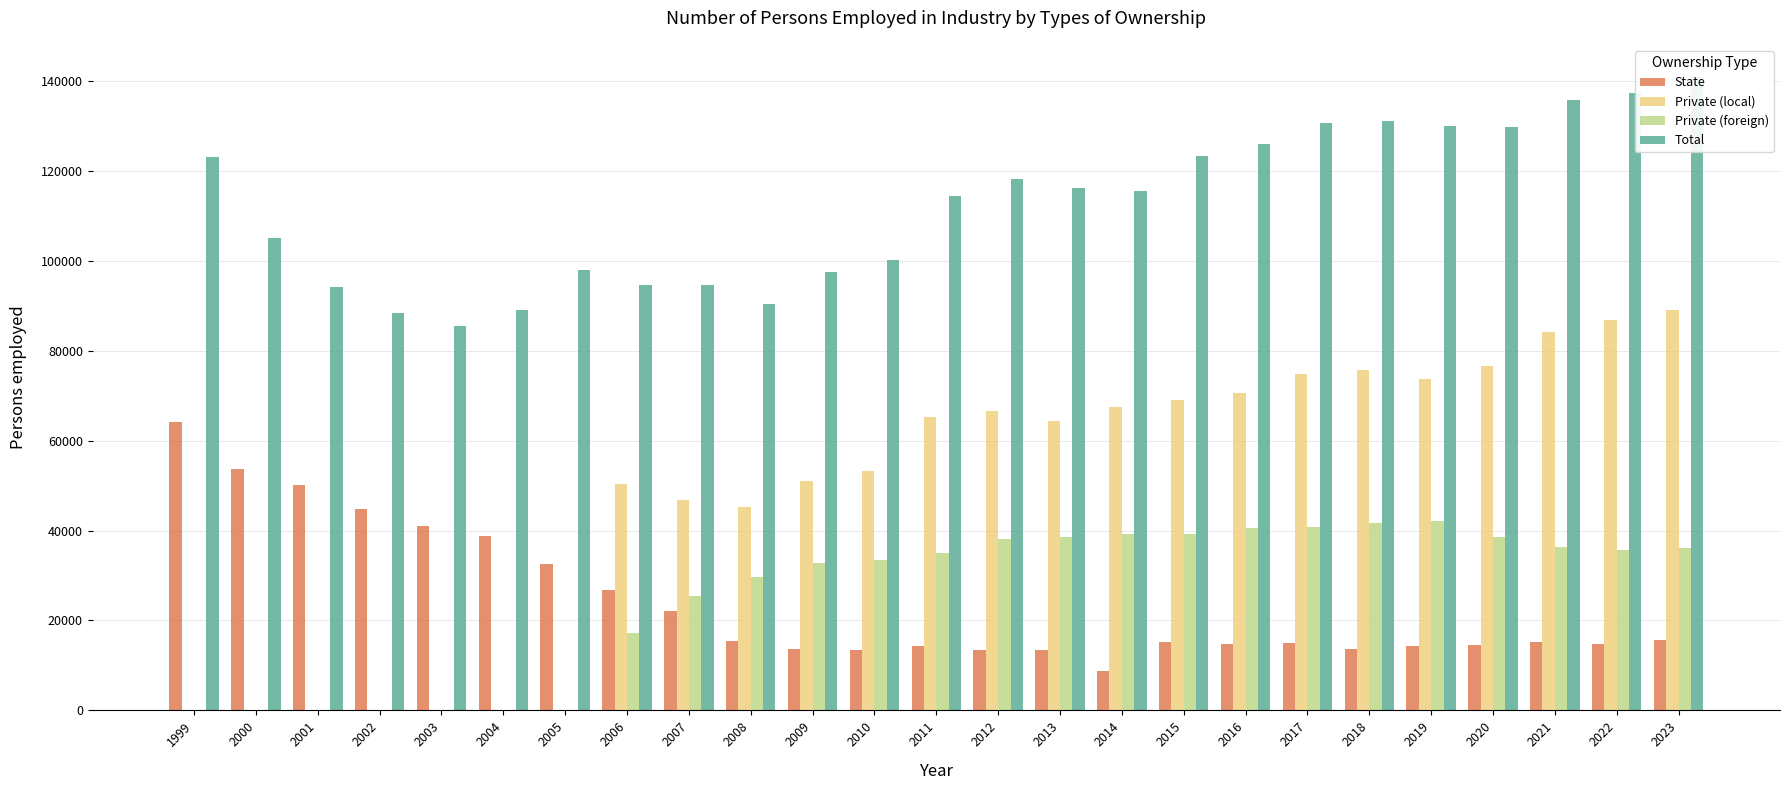

What is the sum of all Private (foreign) values?

640901